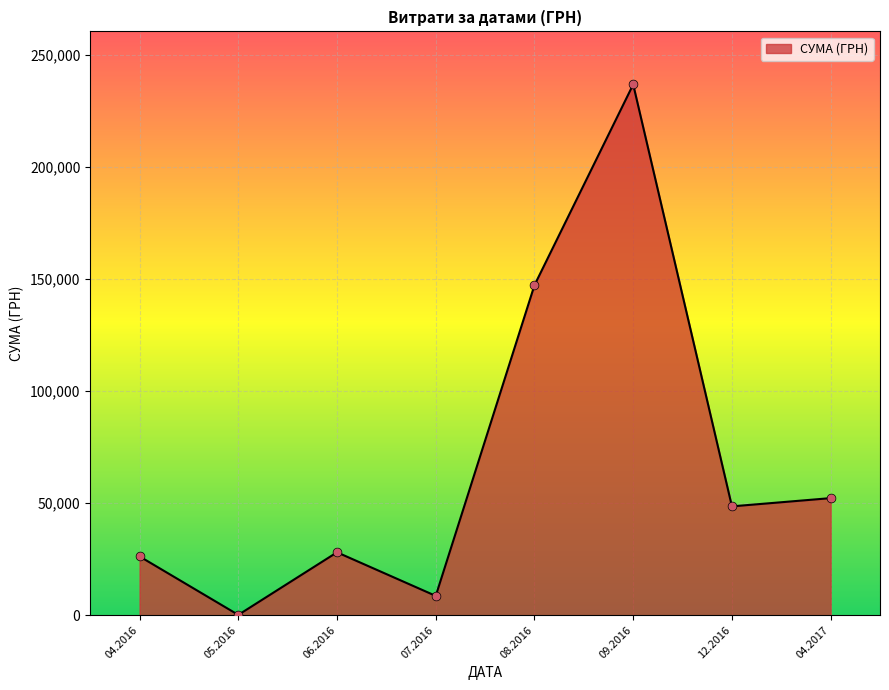

Between 04.2016 and 07.2016, which is larger?

04.2016